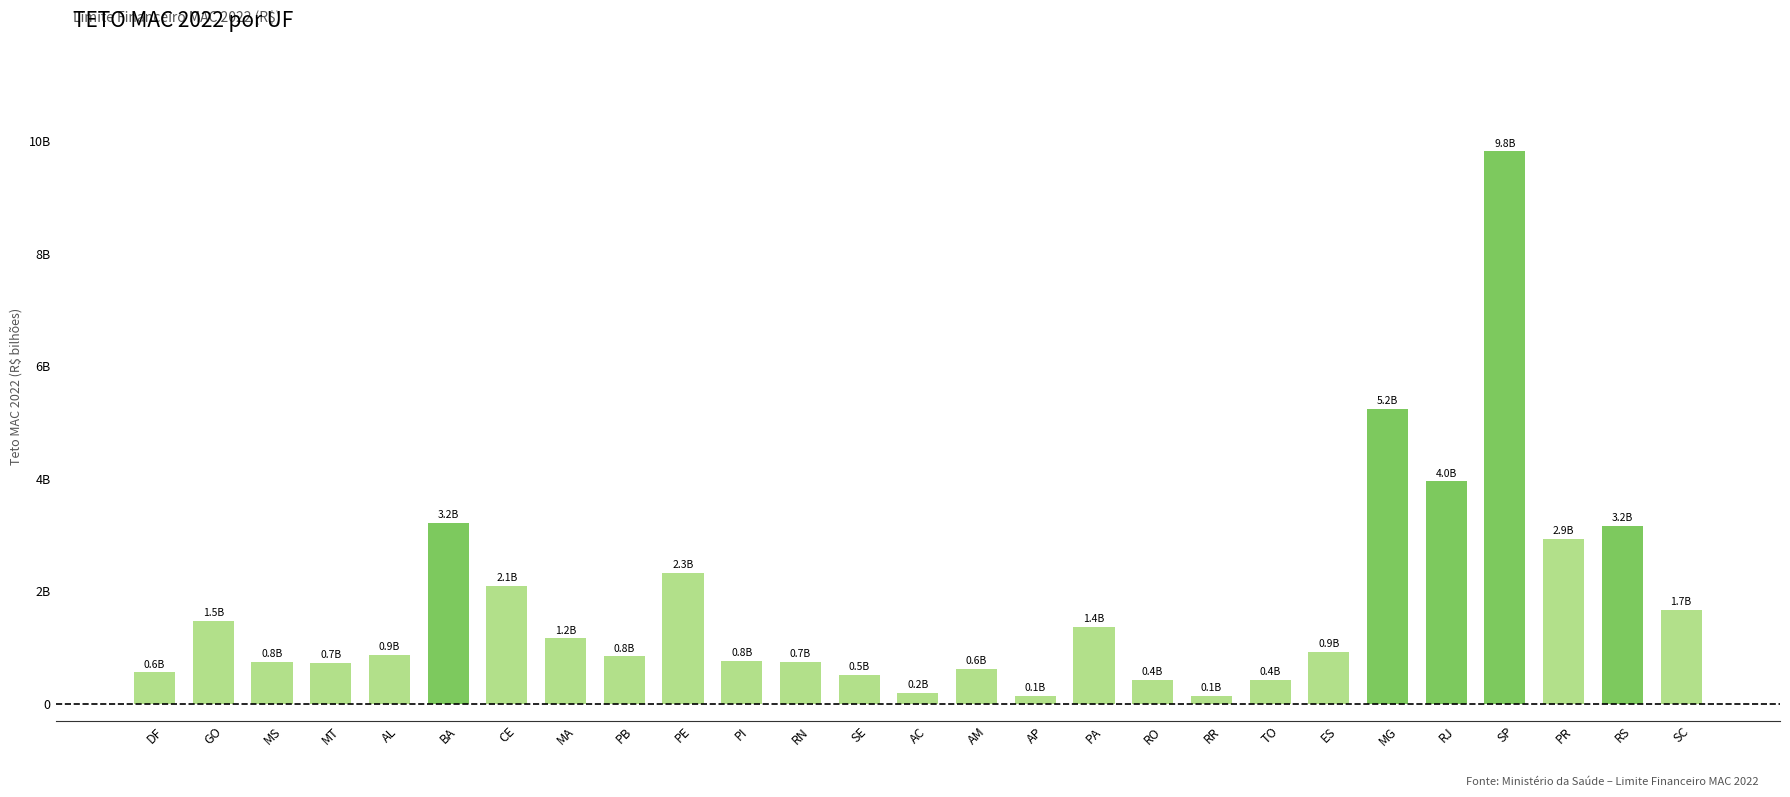

List the labels in order of value, smallest first.

AP, RR, AC, RO, TO, SE, DF, AM, MT, RN, MS, PI, PB, AL, ES, MA, PA, GO, SC, CE, PE, PR, RS, BA, RJ, MG, SP